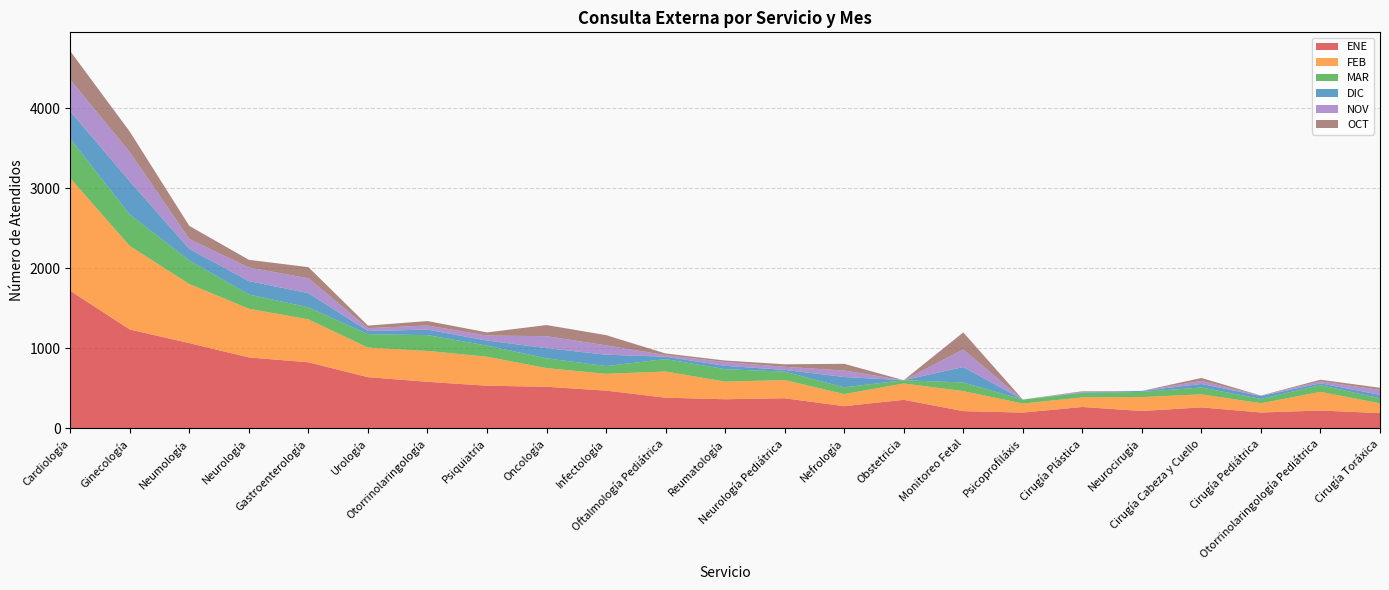

Reading left to right, extract all data points from this chart.

ENE: 1716	1232	1062	883	822	636	578	529	516	468	379	360	372	273	353	211	193	263	213	258	194	219	186
FEB: 1409	1045	739	609	537	370	386	363	233	210	328	220	228	151	204	251	113	120	174	163	116	233	123
MAR: 494	393	295	178	151	167	198	139	123	97	155	156	105	85	41	107	50	56	65	86	54	84	62
DIC: 343	416	144	168	177	40	69	63	127	142	30	42	22	129	0	194	0	6	12	44	36	23	44
NOV: 394	366	123	170	186	37	51	63	150	117	20	47	39	81	0	219	0	9	0	39	5	25	62
OCT: 358	255	165	96	139	31	56	39	139	128	20	19	31	84	0	214	0	6	0	36	1	20	26